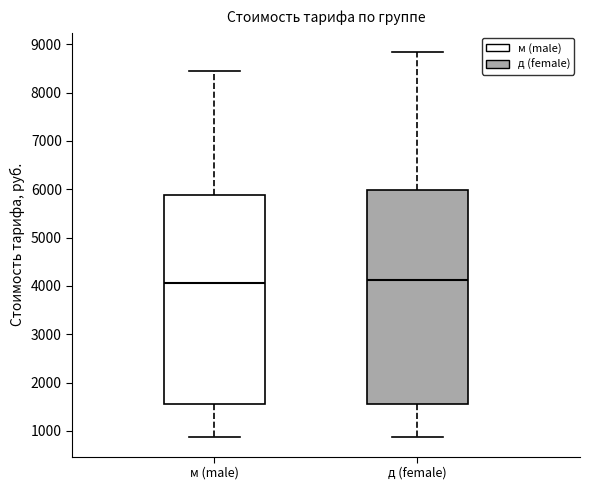

Reading left to right, transcribe this box plot: for each box, give where its median line is, the range the box spans, and where its two whiskers end, as read against the y-axis. The values are not printed on the chart, so give them approximately, as read against the axis.

м (male): median 4100, box 1600 to 5900, whiskers 900 to 8400
д (female): median 4100, box 1600 to 6000, whiskers 900 to 8800